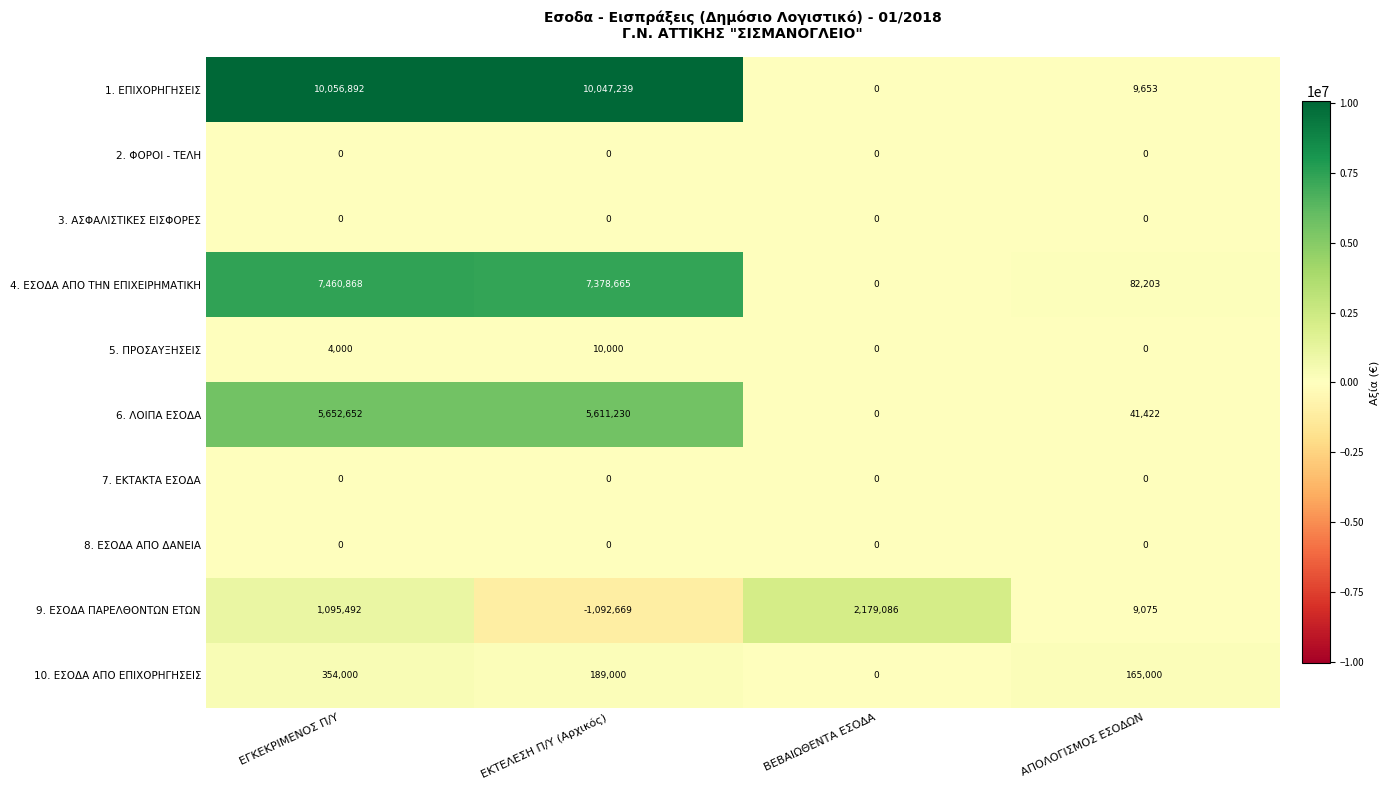

What is the difference between the highest and lowest values at ΑΠΟΛΟΓΙΣΜΟΣ ΕΣΟΔΩΝ?

165000